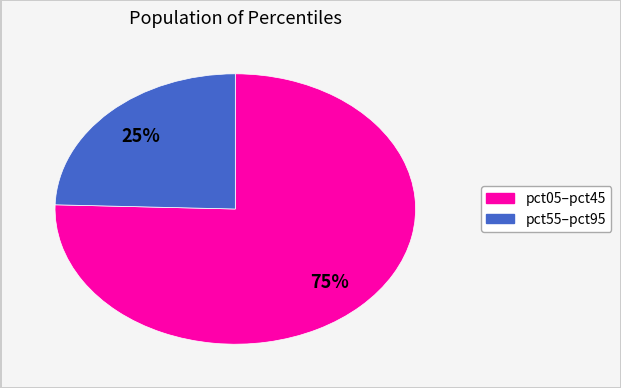

To the nearest percent, what is the average slice percentage?

50%